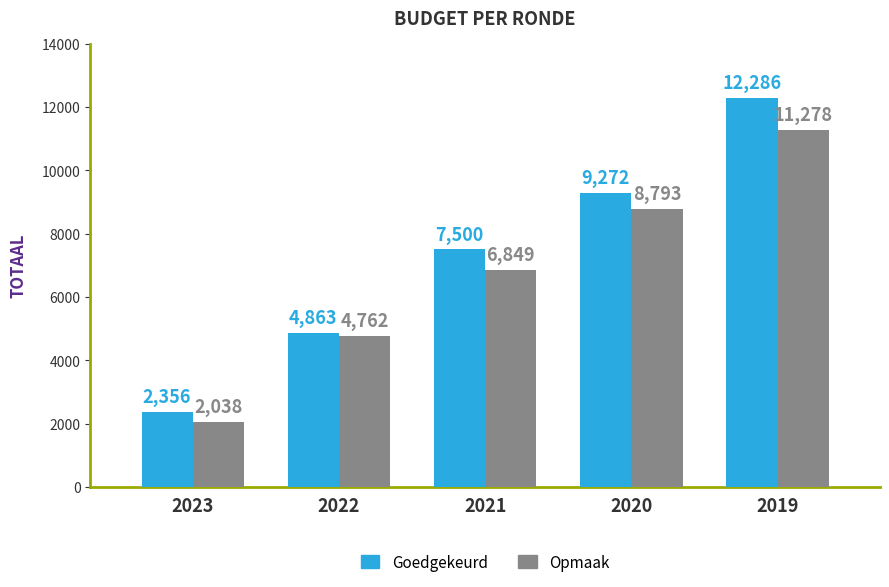

The value of Goedgekeurd at 2022 is 4863. True or false?

True